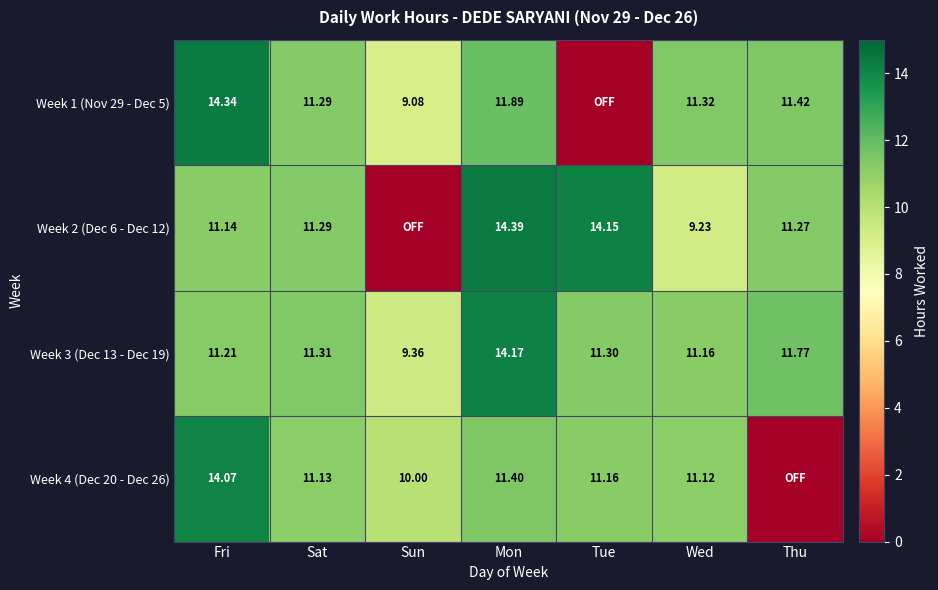

At which label does Week 3 (Dec 13 - Dec 19) reach its minimum?

Sun